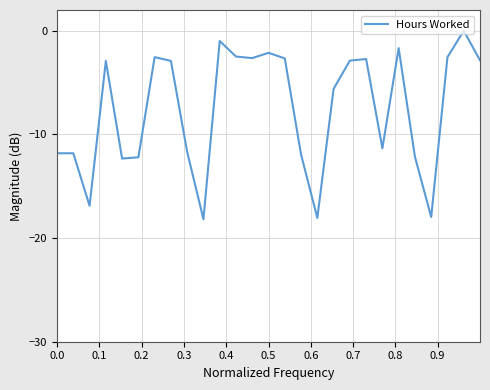

What is the average value?

-7.6